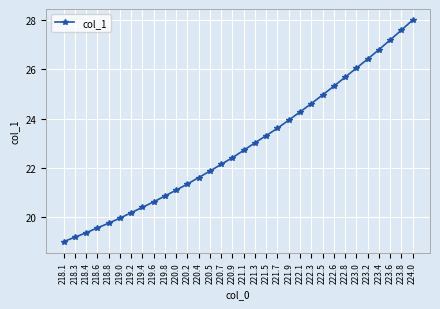

Count the number of data series in this chart.

1